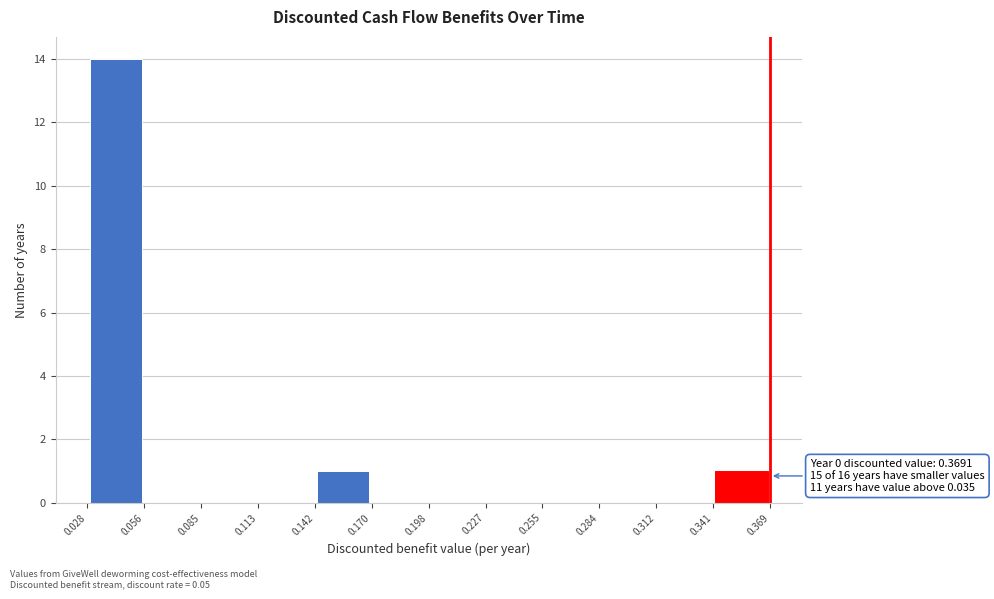

Which range on the x-axis has the tallest bar?

0.028 to 0.056